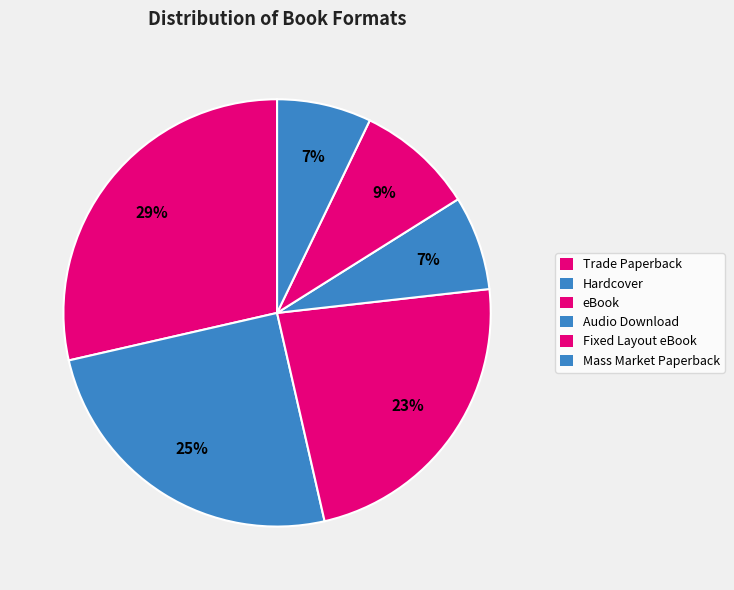

Count the number of slices in the pie.

6